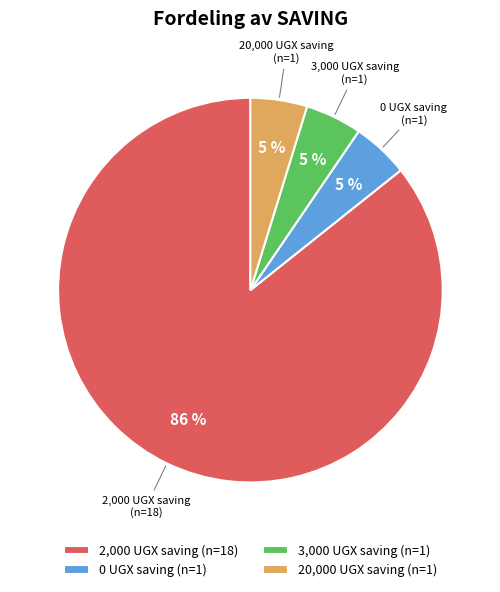

What is the largest slice in the pie chart?

2,000 UGX saving (n=18)